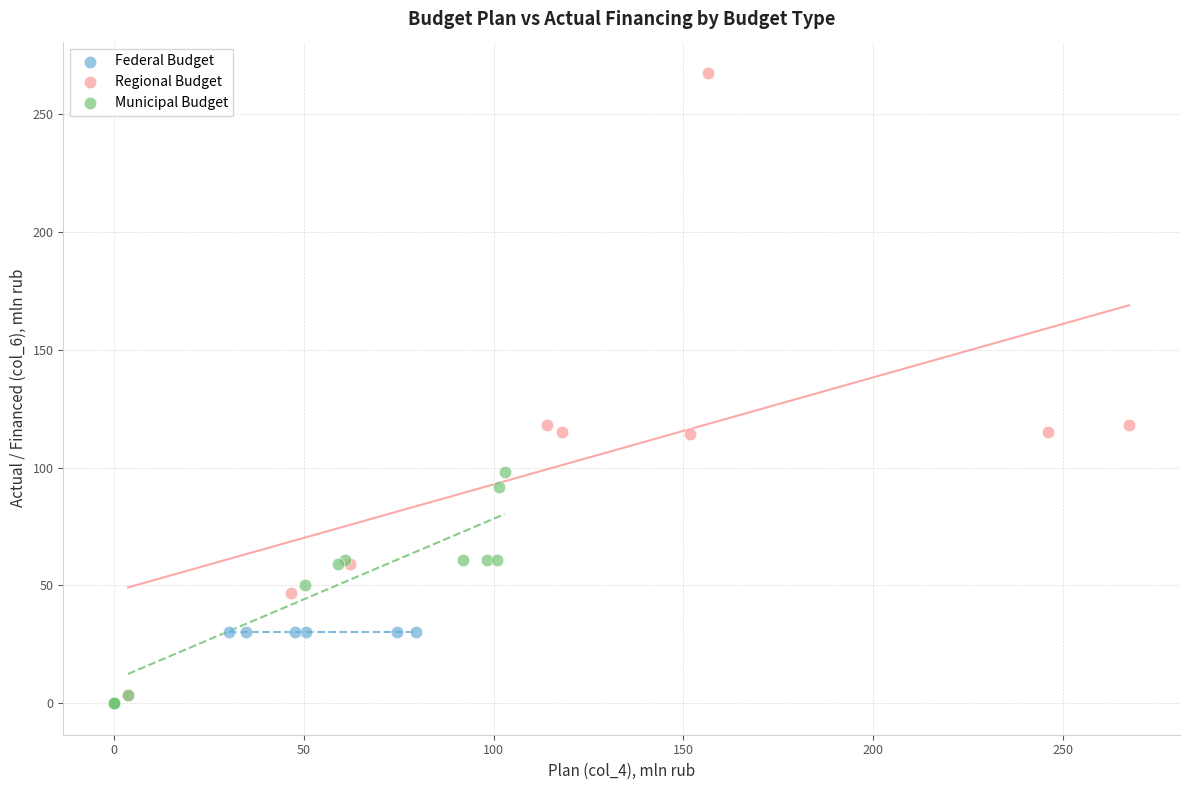

Which series has the largest Y range (max minus min)?

Regional Budget